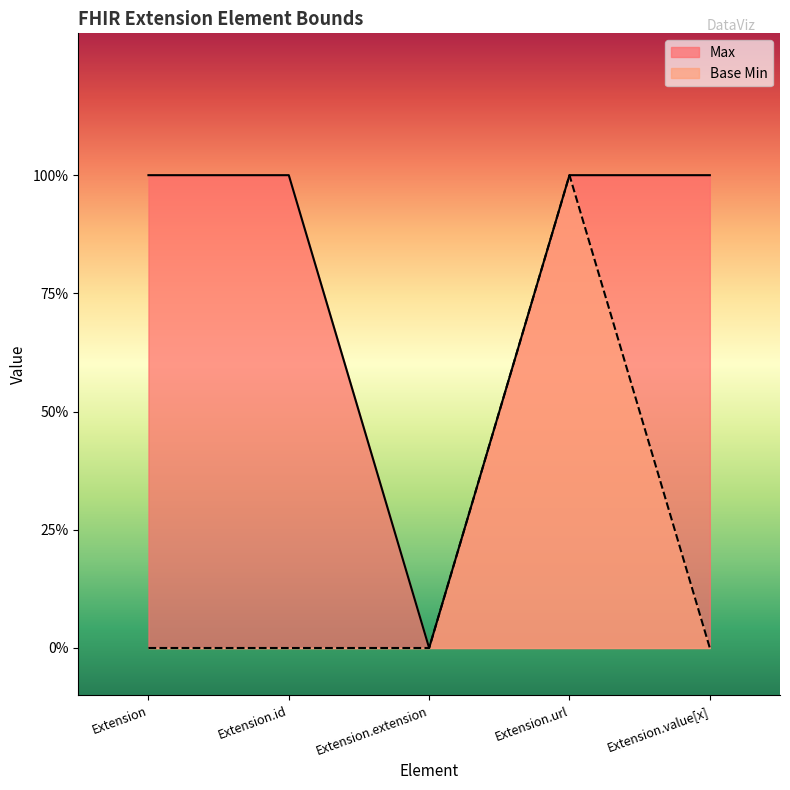

What is the total value across all series at Extension.url?

2